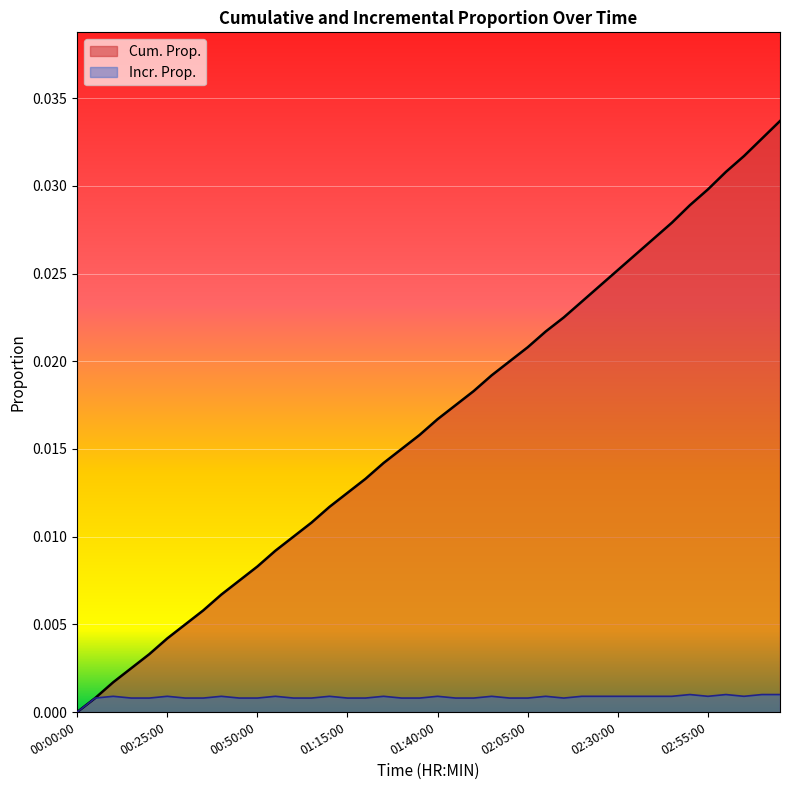

Which series has the largest total across all categories?

Cum. Prop.